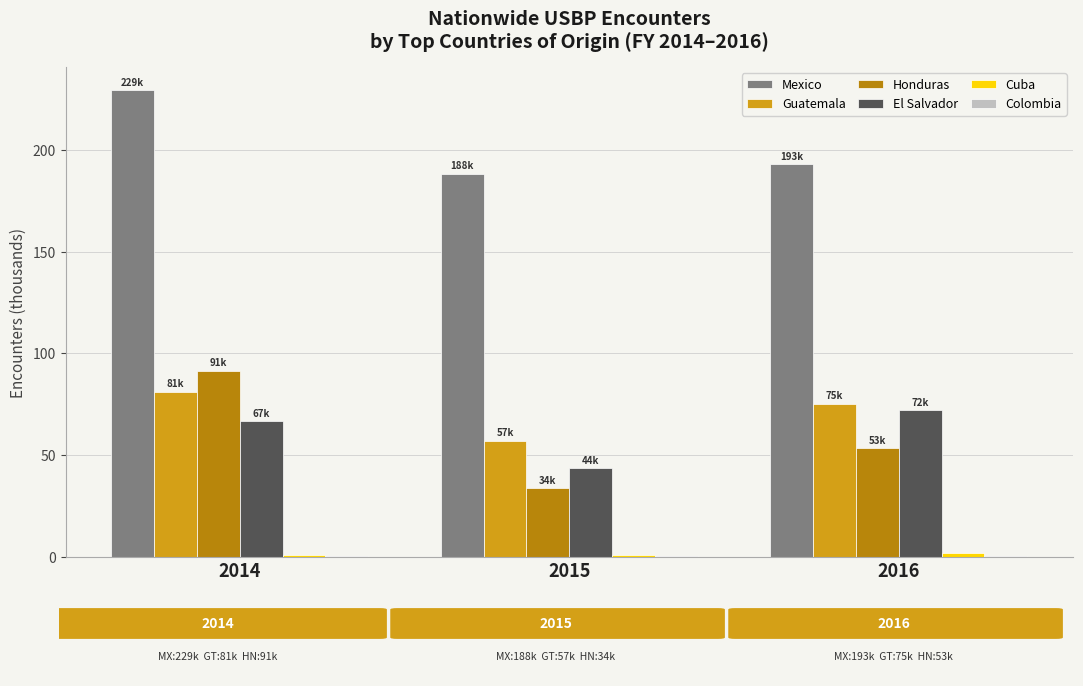

What value does the Honduras series have at 2014?

91.5